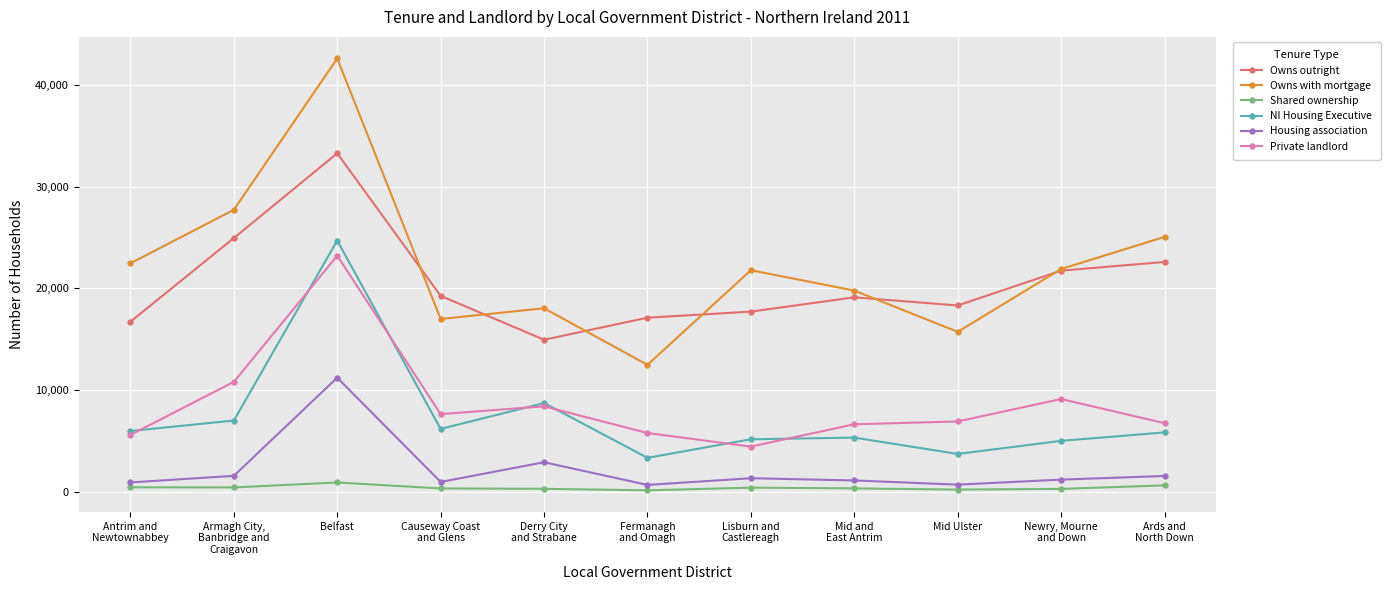

How many interior local valleys does the NI Housing Executive series have?

3